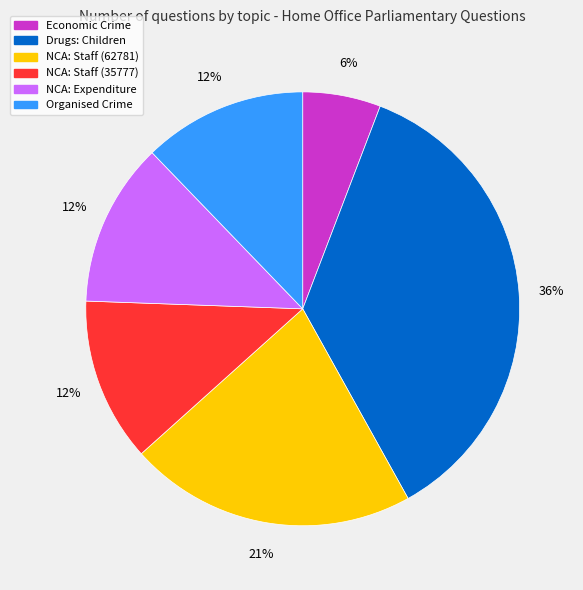

Count the number of slices in the pie.

6